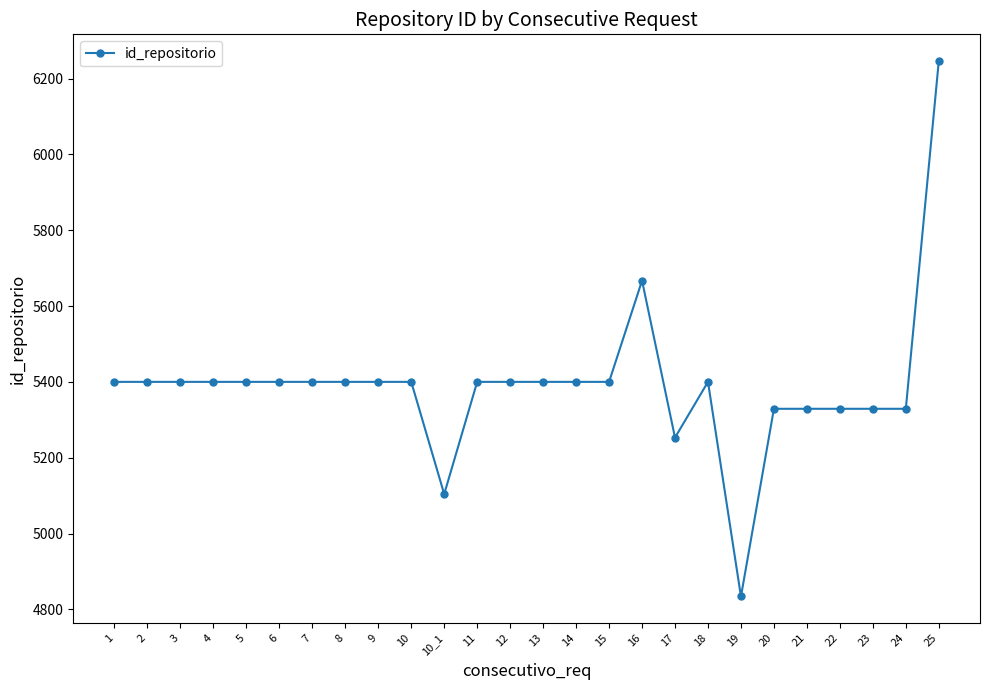

Read the value at 14, to the nearest 10.

5400